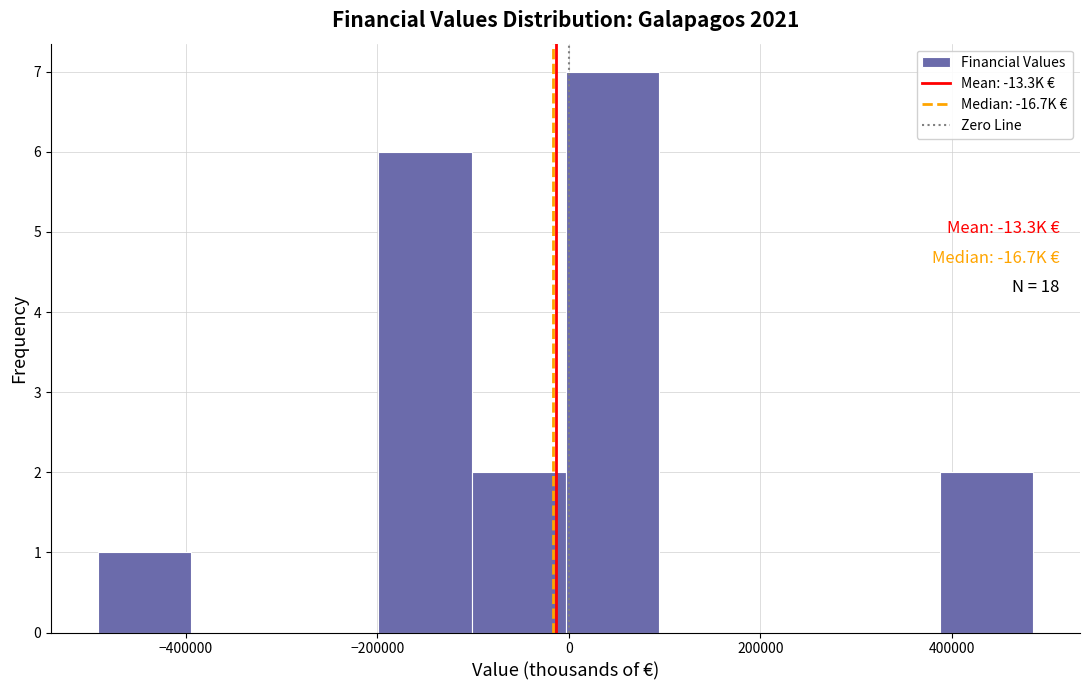

Over which range of the x-axis is the bar tallest?

0 to 100000